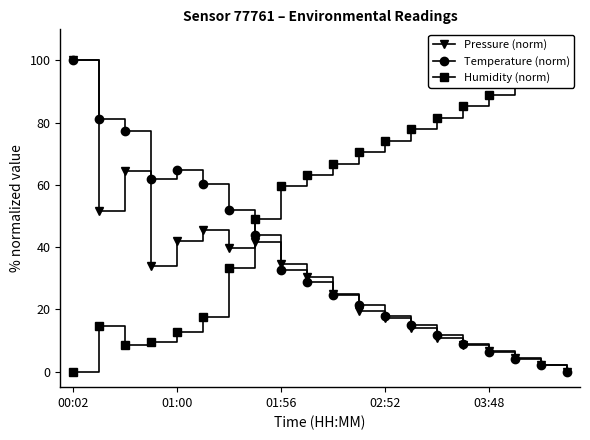

True or false: Pressure (norm) has a value of 17.4 at 02:52.

True